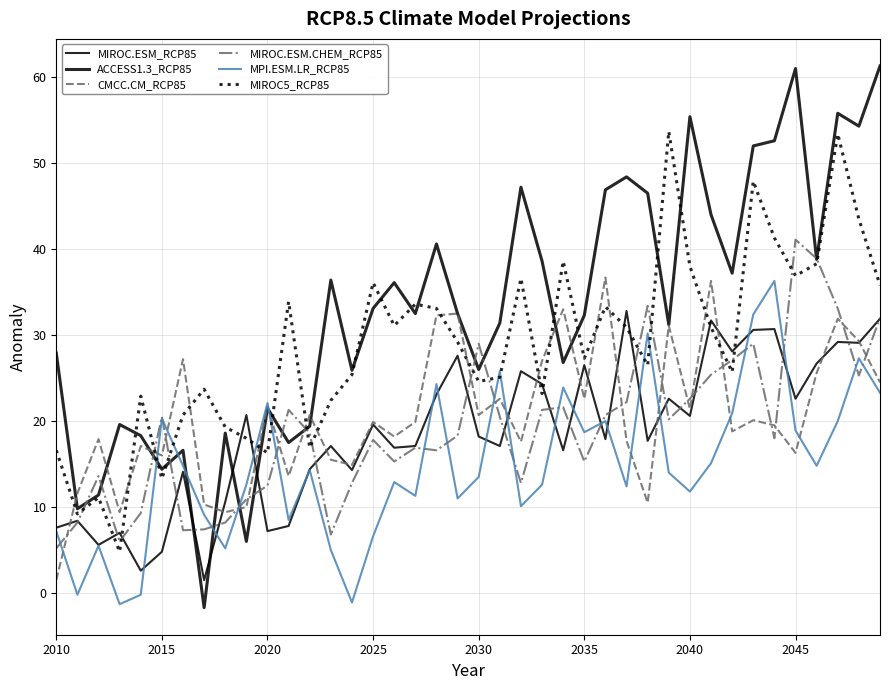

Is this an area chart (filled region under the line)?

No